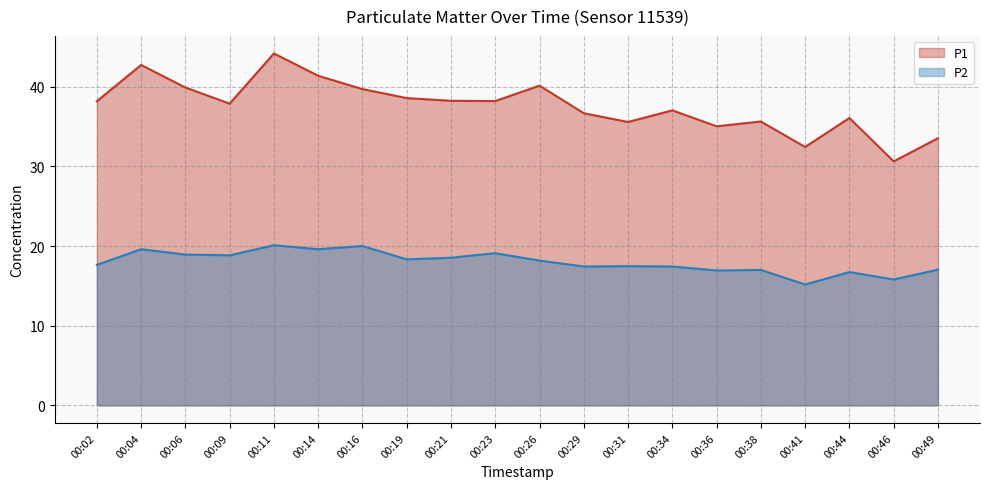

What is the value of the P2 point at the 4th from the left?

18.8